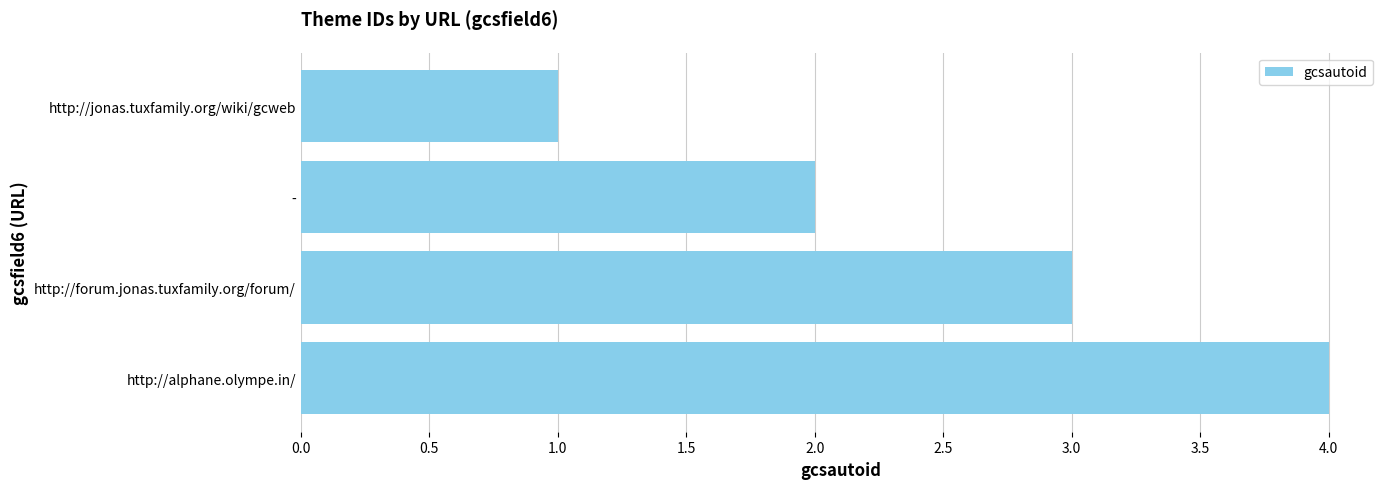

Rank the categories by value from highest to lowest.

http://alphane.olympe.in/, http://forum.jonas.tuxfamily.org/forum/, -, http://jonas.tuxfamily.org/wiki/gcweb